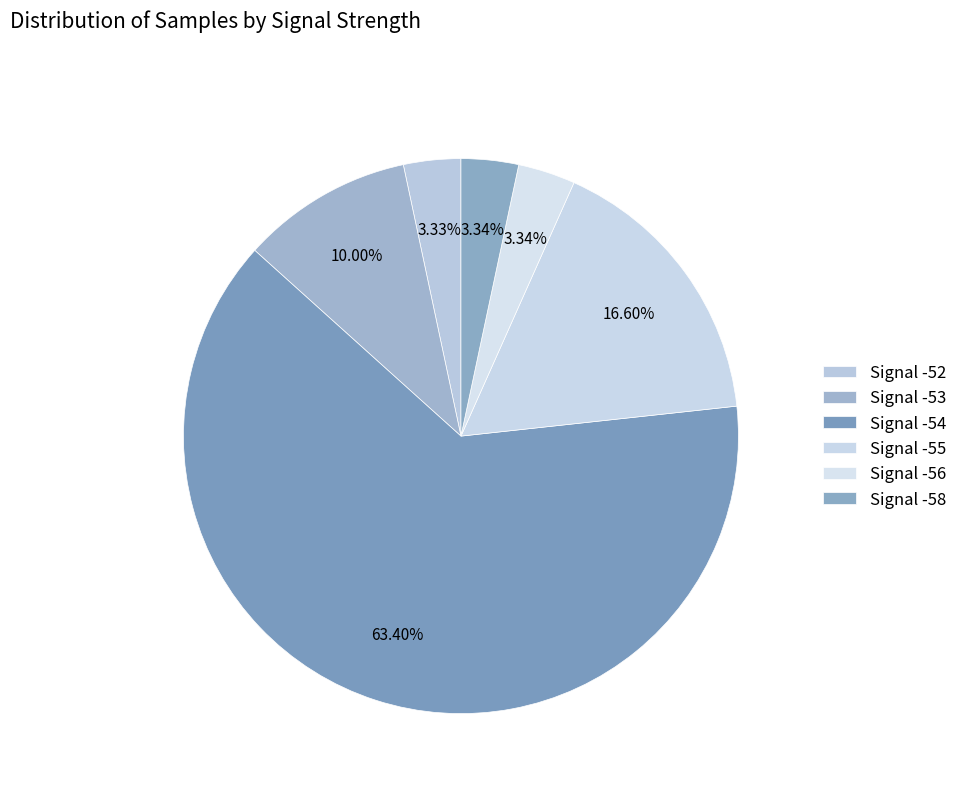

How many slices are in this pie chart?

6